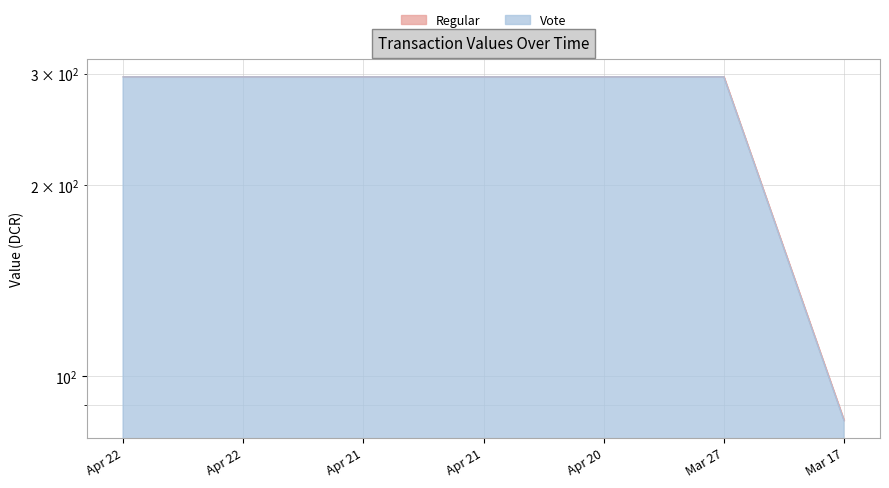

List the labels in order of Vote value, largest first.

Mar 27, Apr 22, Apr 22, Apr 21, Apr 21, Apr 20, Mar 17